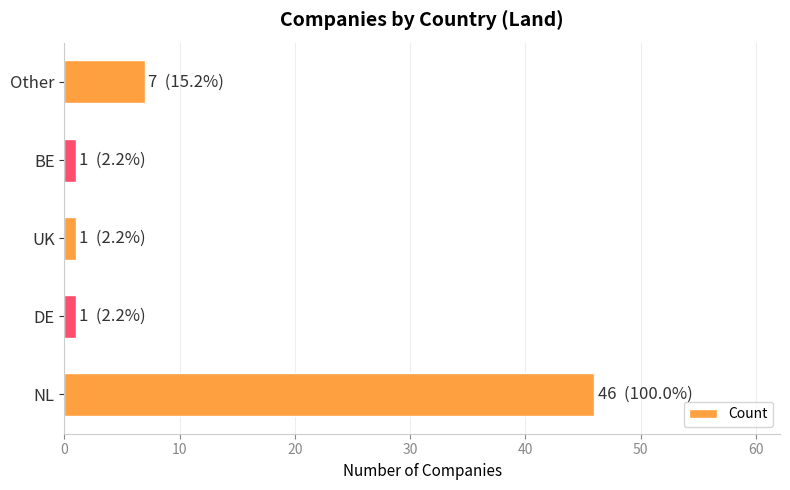

Is it true that the value at Other is 11?

False